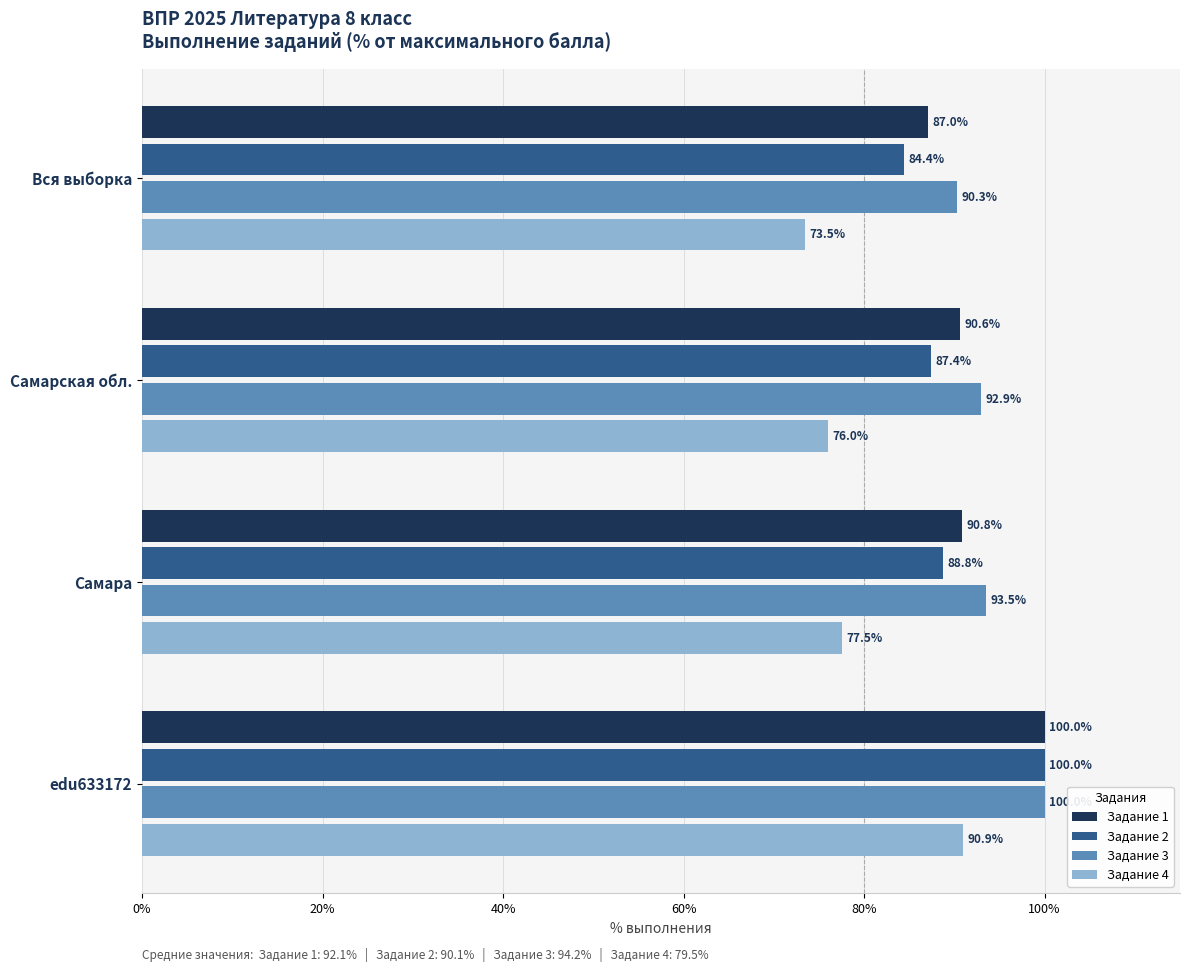

The value of Задание 3 at edu633172 is 165.6. True or false?

False